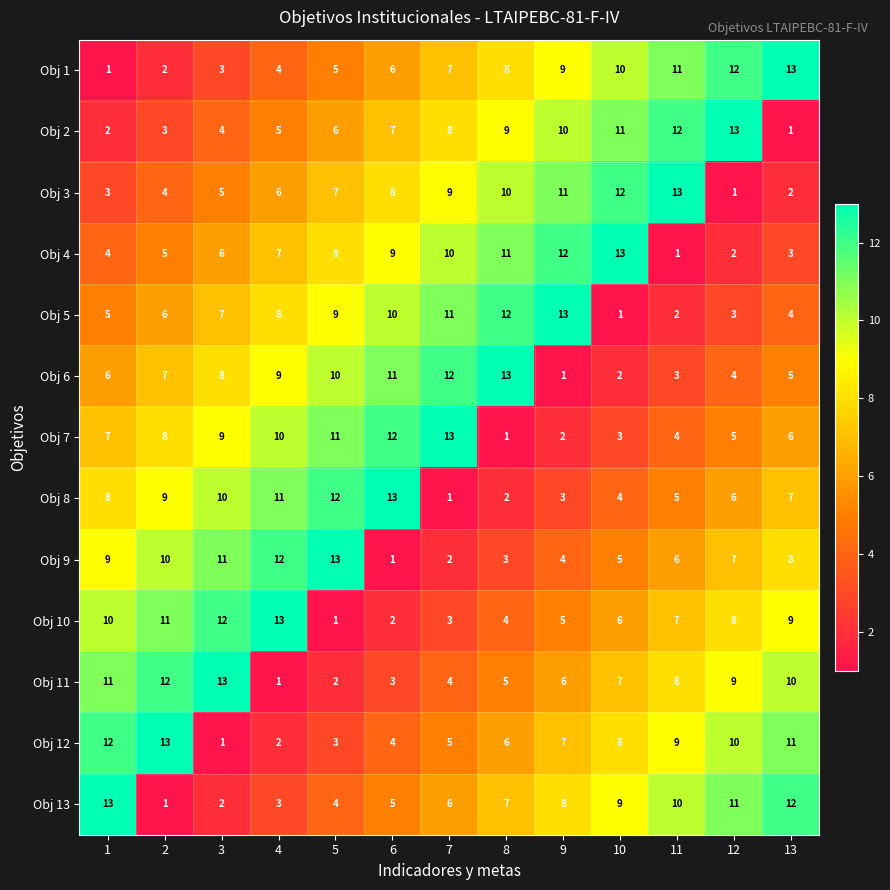

At 9, list the series in order from largest to smallest.

Obj 5, Obj 4, Obj 3, Obj 2, Obj 1, Obj 13, Obj 12, Obj 11, Obj 10, Obj 9, Obj 8, Obj 7, Obj 6